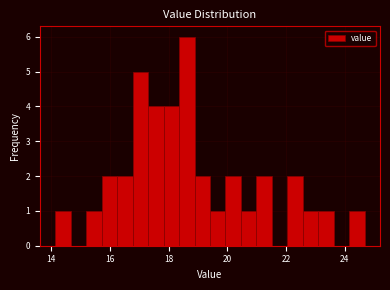

Around what value on the x-axis is the tallest bar? Give the approximate position of its centre, as read against the axis.

18.6